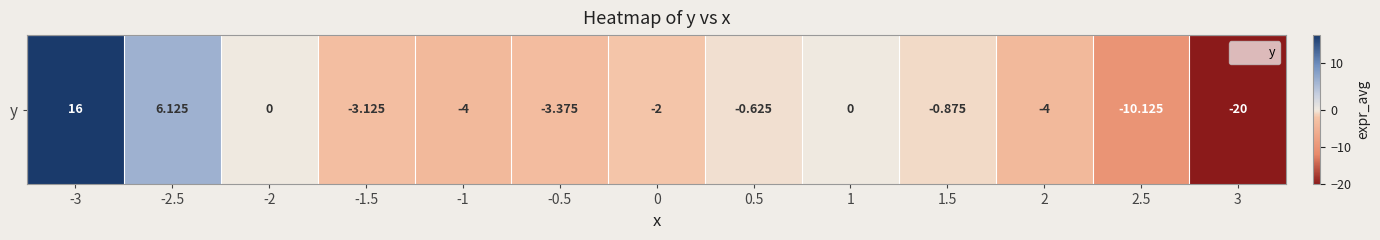

What is the change in value from -2 to 2.5?

-10.1